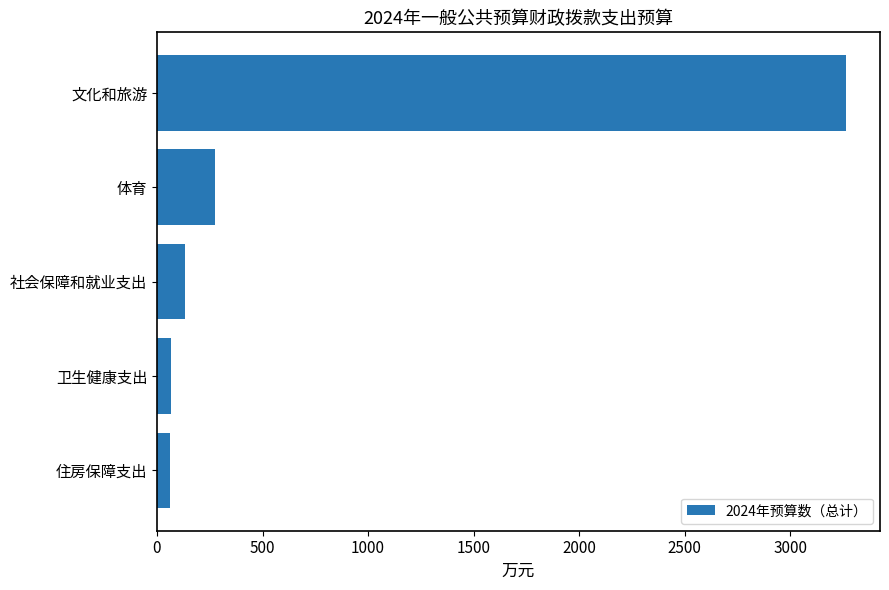

Are the bars grouped side by side (vs. stacked)?

No